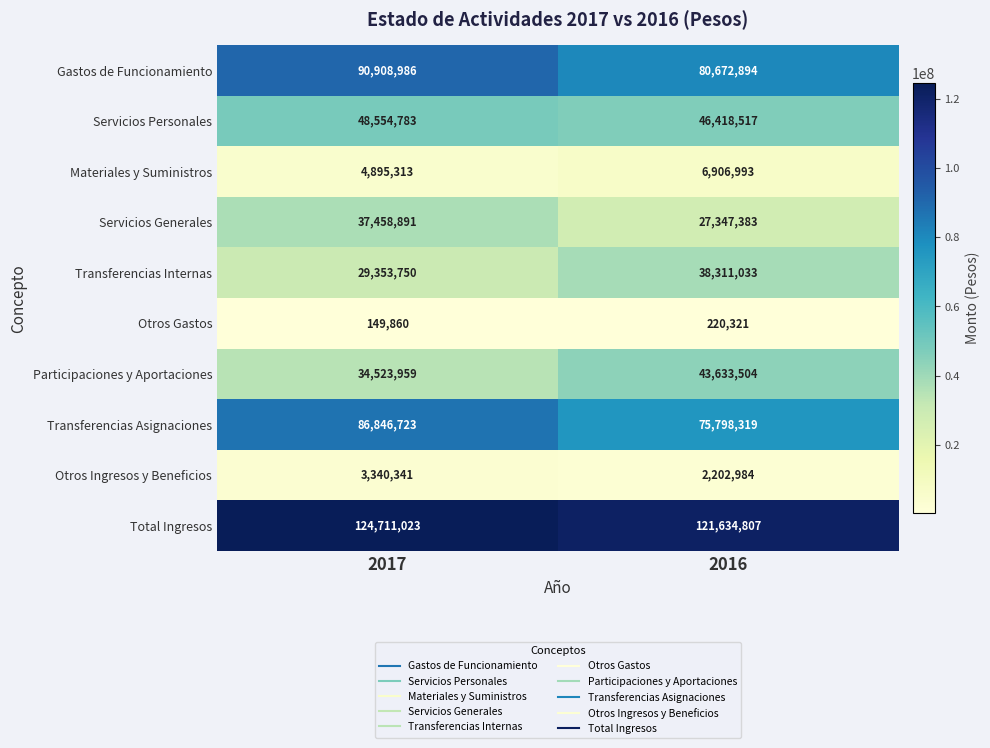

Reading left to right, what are all the values shown in this chart?

Gastos de Funcionamiento: 90908986	80672894
Servicios Personales: 48554783	46418517
Materiales y Suministros: 4895313	6906993
Servicios Generales: 37458891	27347383
Transferencias Internas: 29353750	38311033
Otros Gastos: 149860	220321
Participaciones y Aportaciones: 34523959	43633504
Transferencias Asignaciones: 86846723	75798319
Otros Ingresos y Beneficios: 3340341	2202984
Total Ingresos: 124711023	121634807